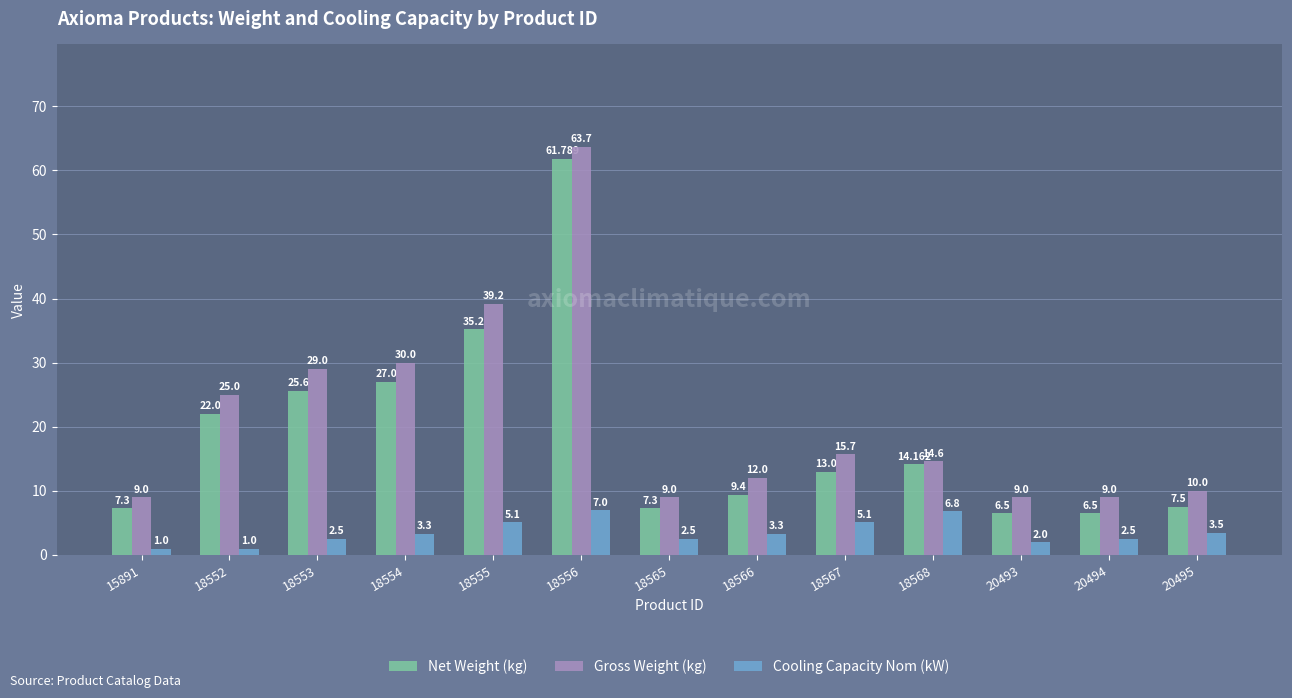

What is the difference between the maximum and minimum values in the Cooling Capacity Nom (kW) series?

6.0